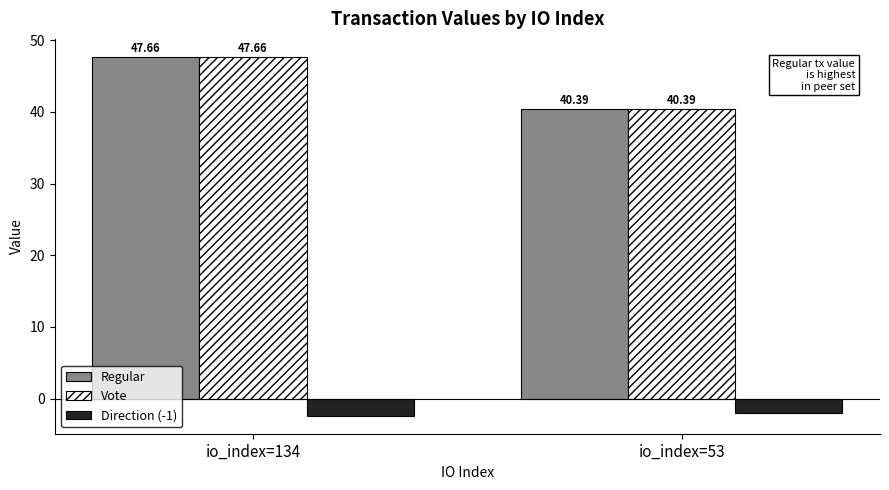

At which category is the sum across all series the highest?

io_index=134